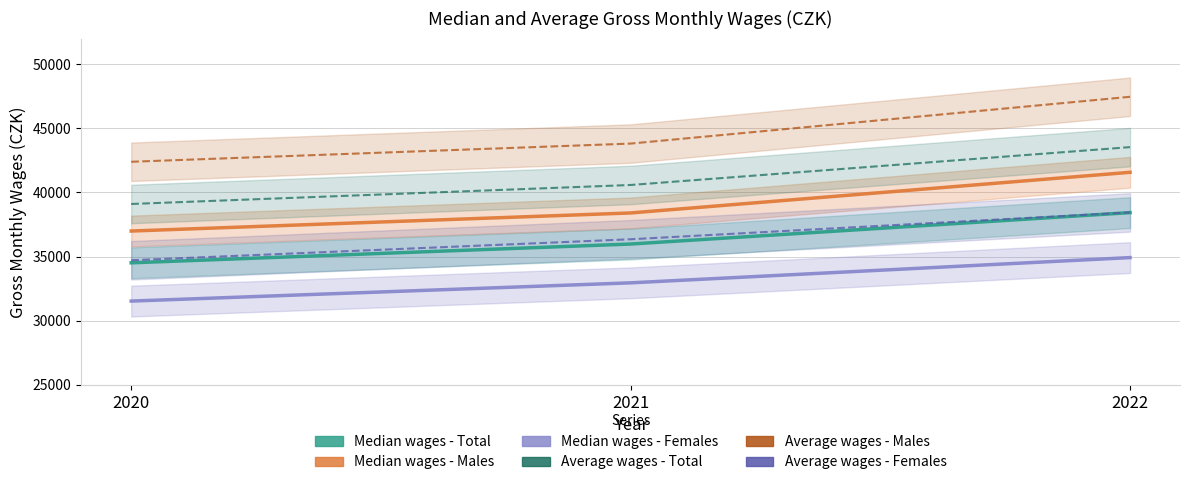

What is the sum of the Median wages - Total values at 2020 and 2022?

72949